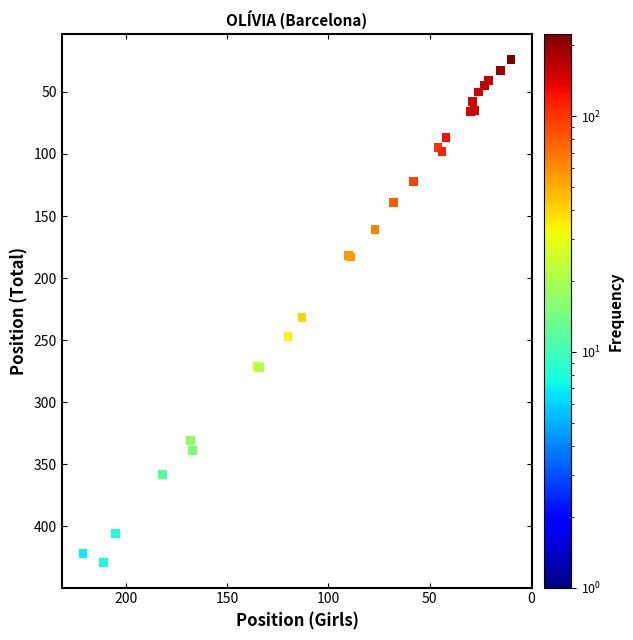

What Y value in the scatter plot is closest to 226?

232